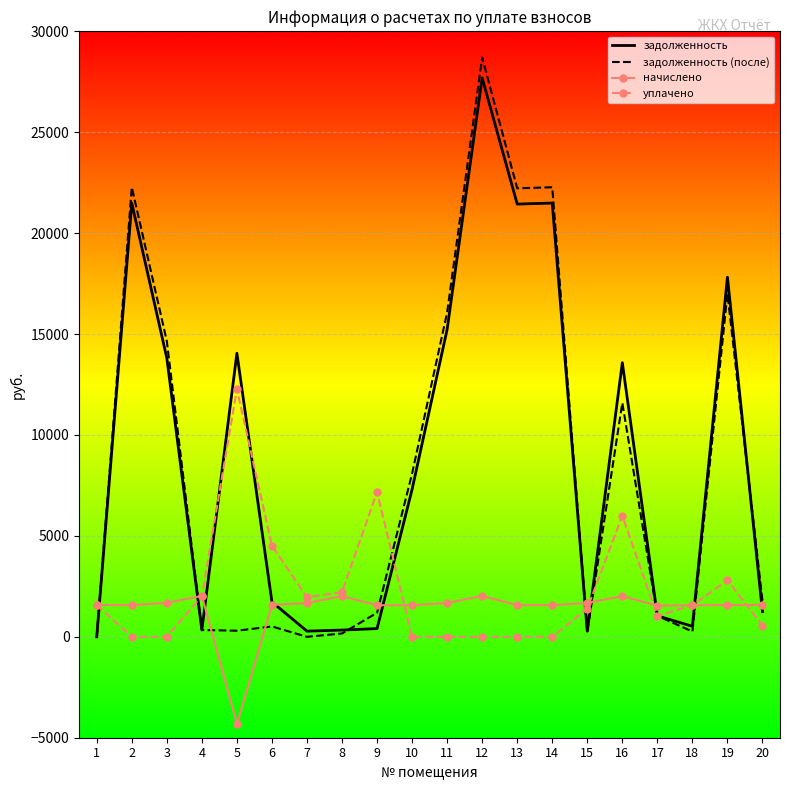

Which series has the widest spread of values?

задолженность (после)